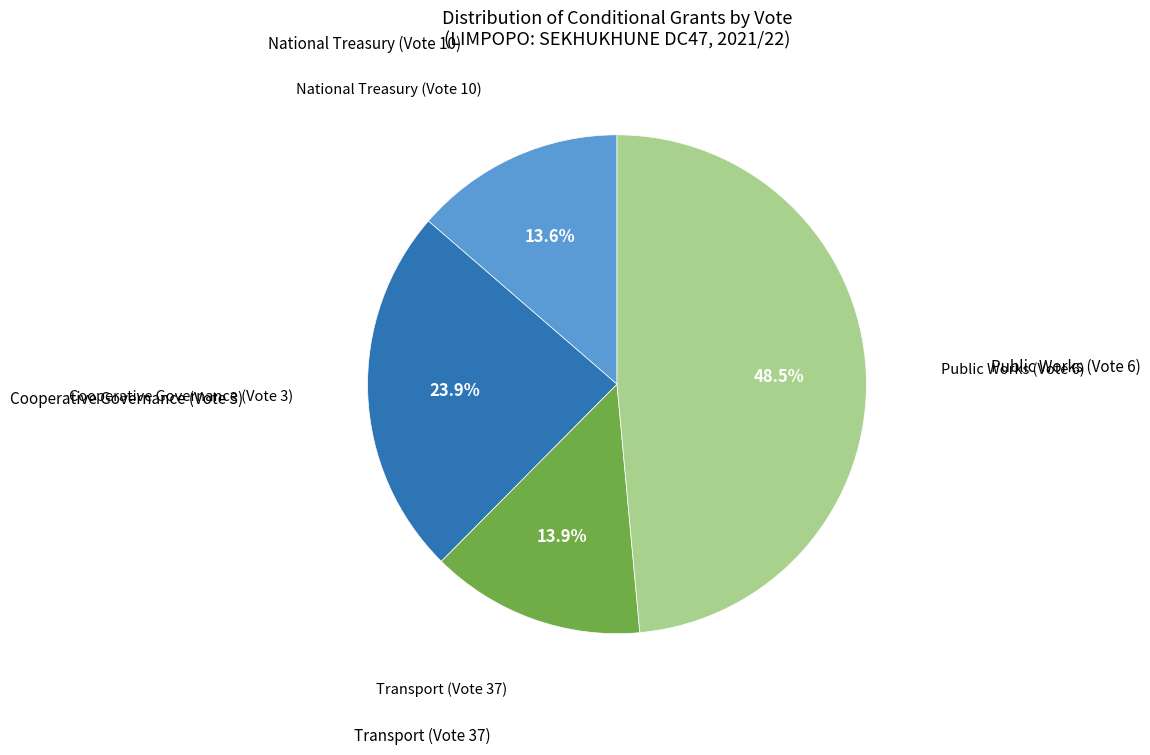

Is there a majority slice in this chart?

No